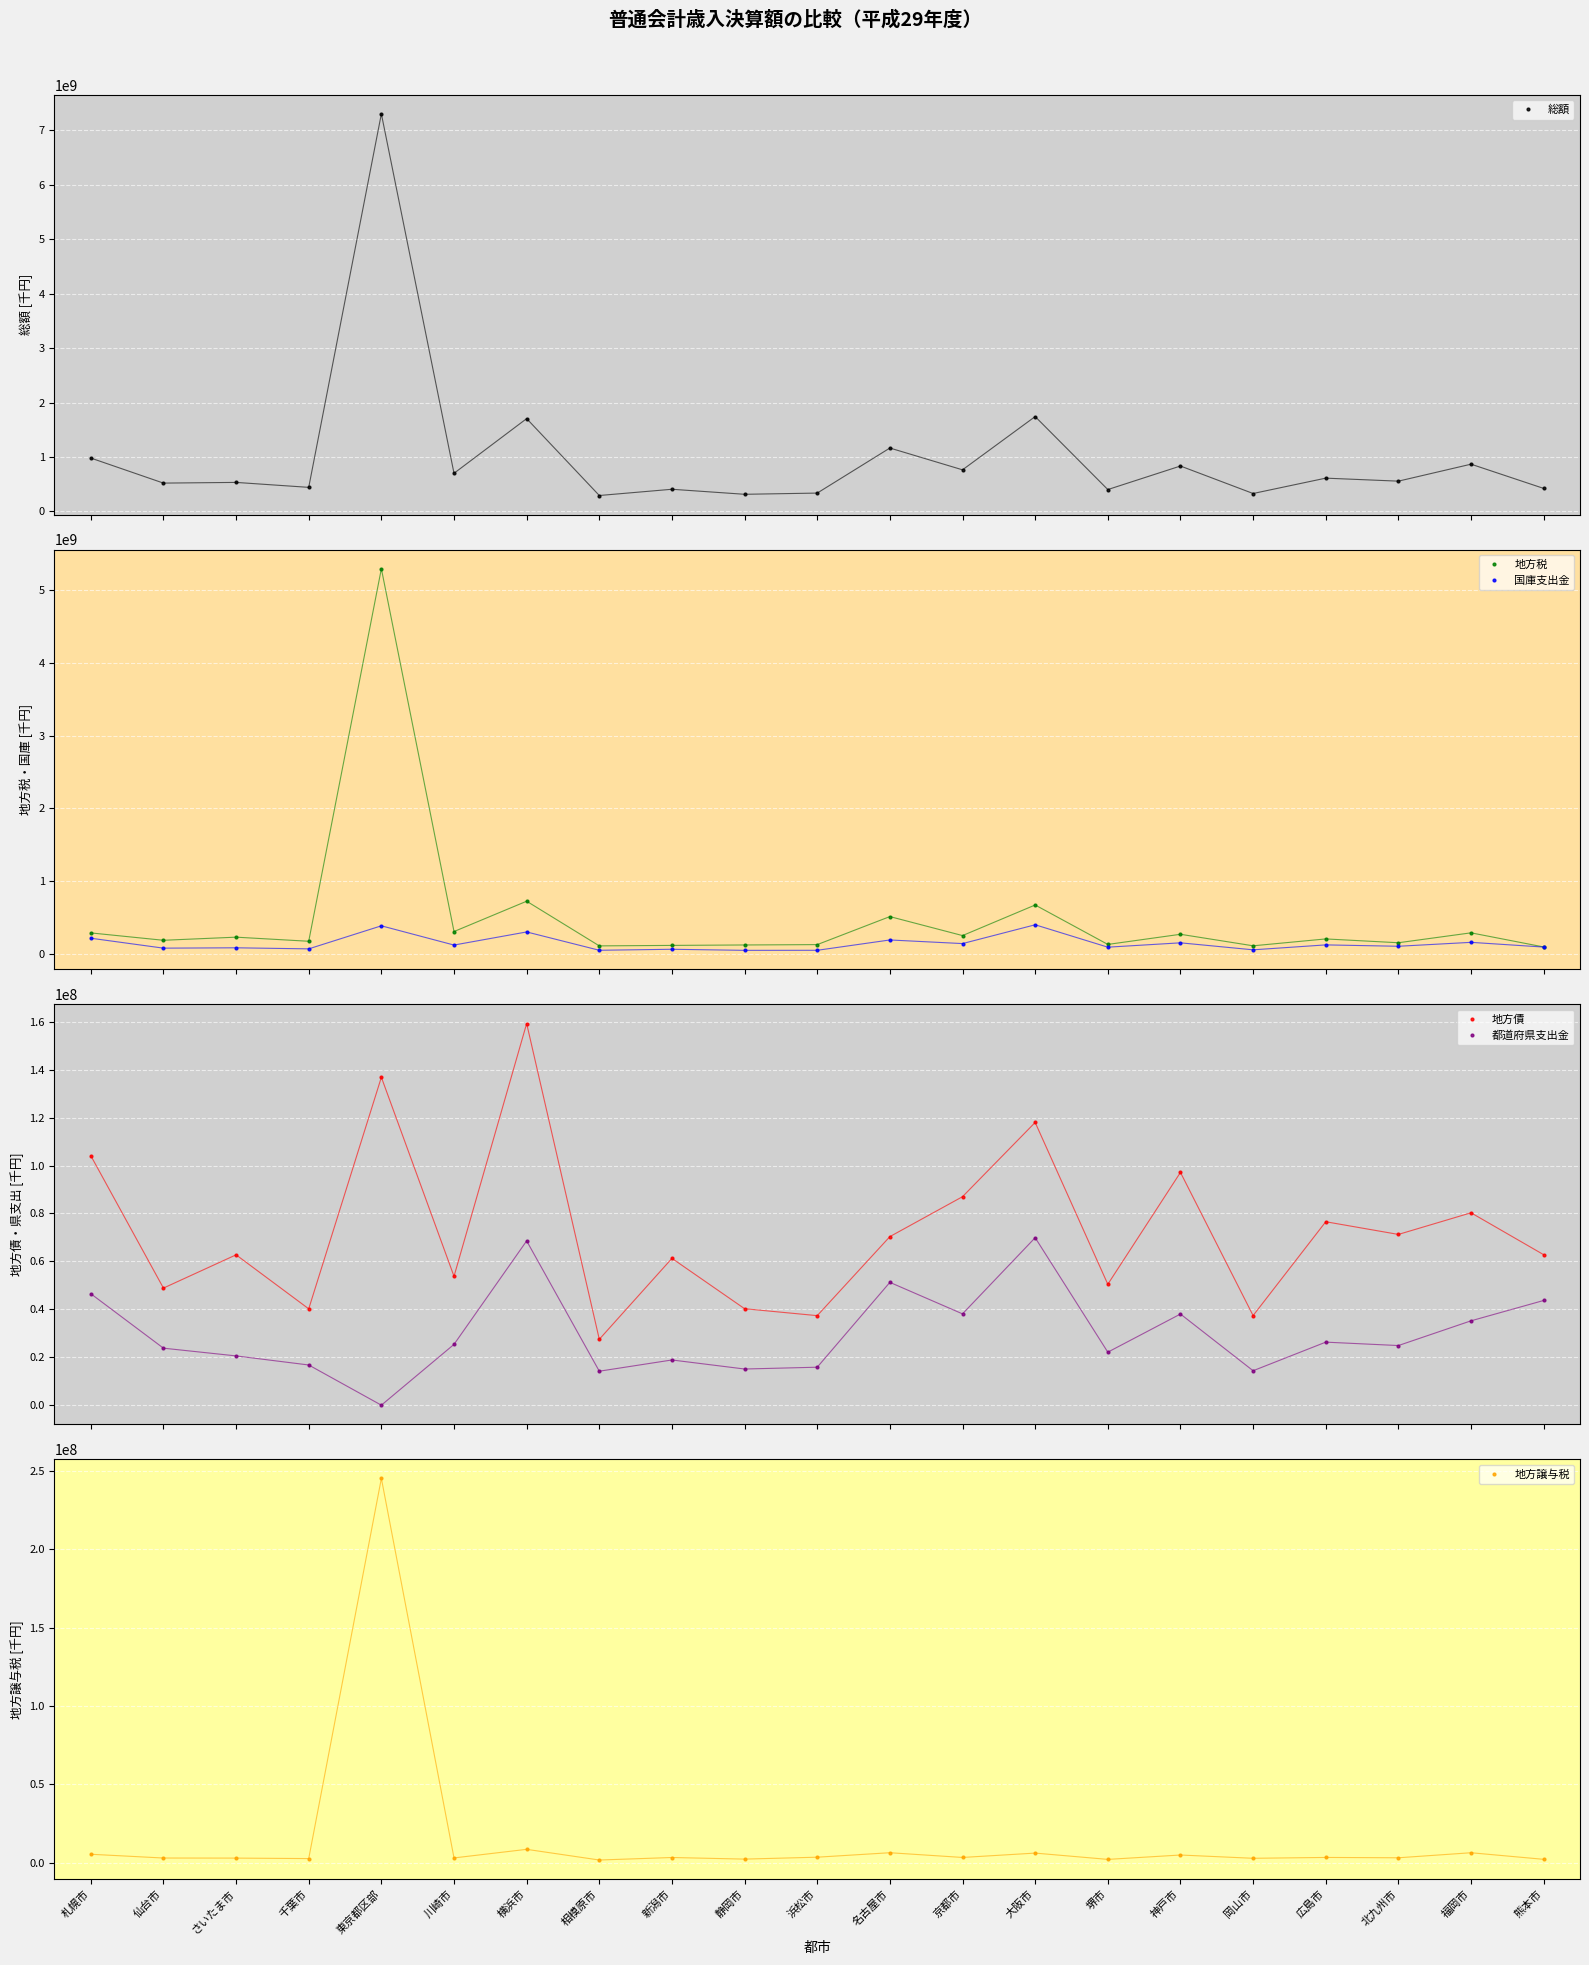

Is this an area chart (filled region under the line)?

No